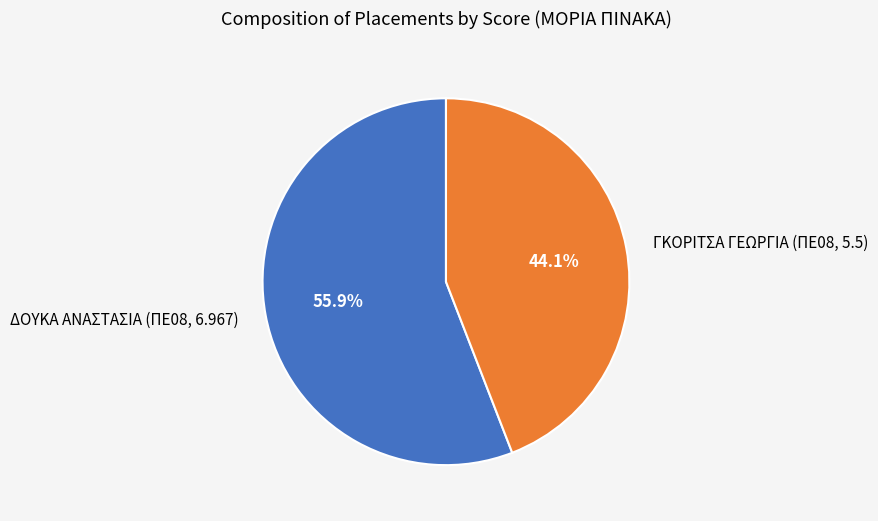

What is the largest slice in the pie chart?

ΔΟΥΚΑ ΑΝΑΣΤΑΣΙΑ (ΠΕ08, 6.967)